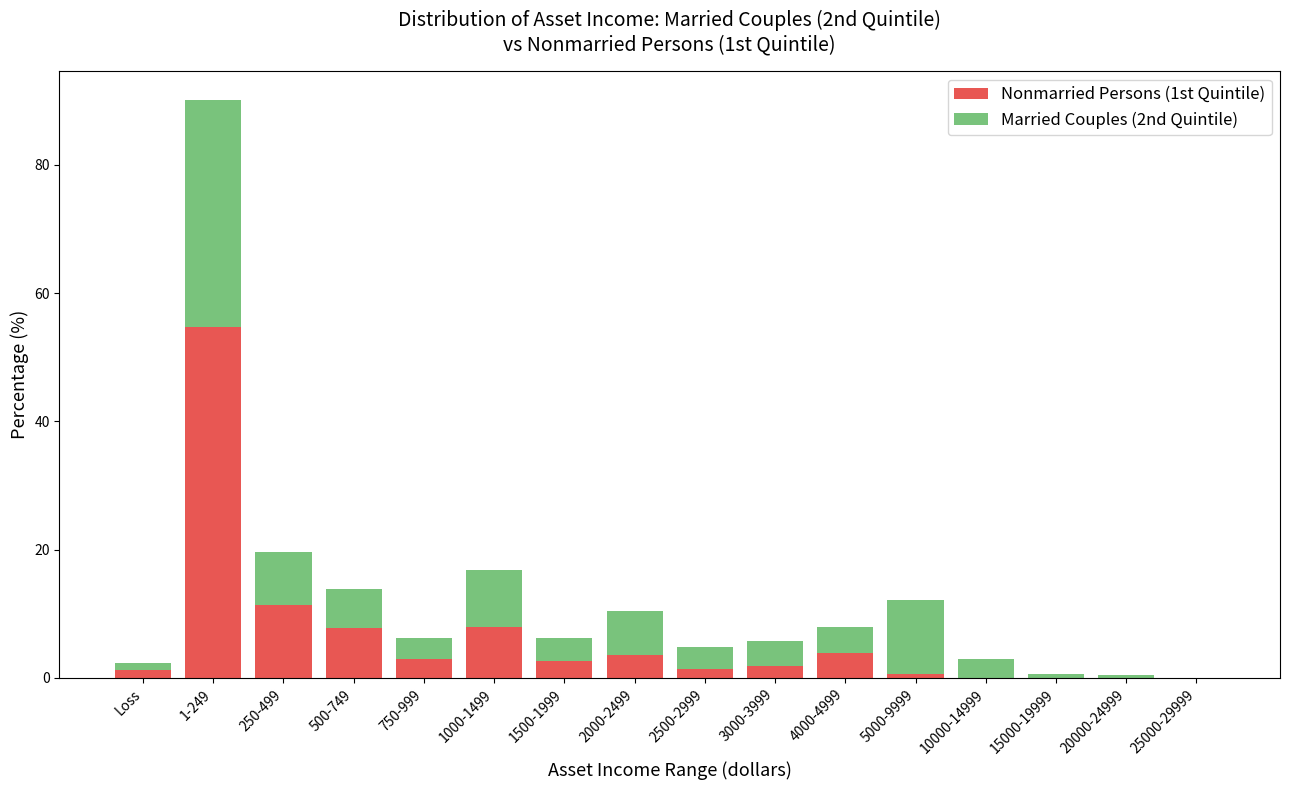

What is the highest value of the Nonmarried Persons (1st Quintile) series?

54.7